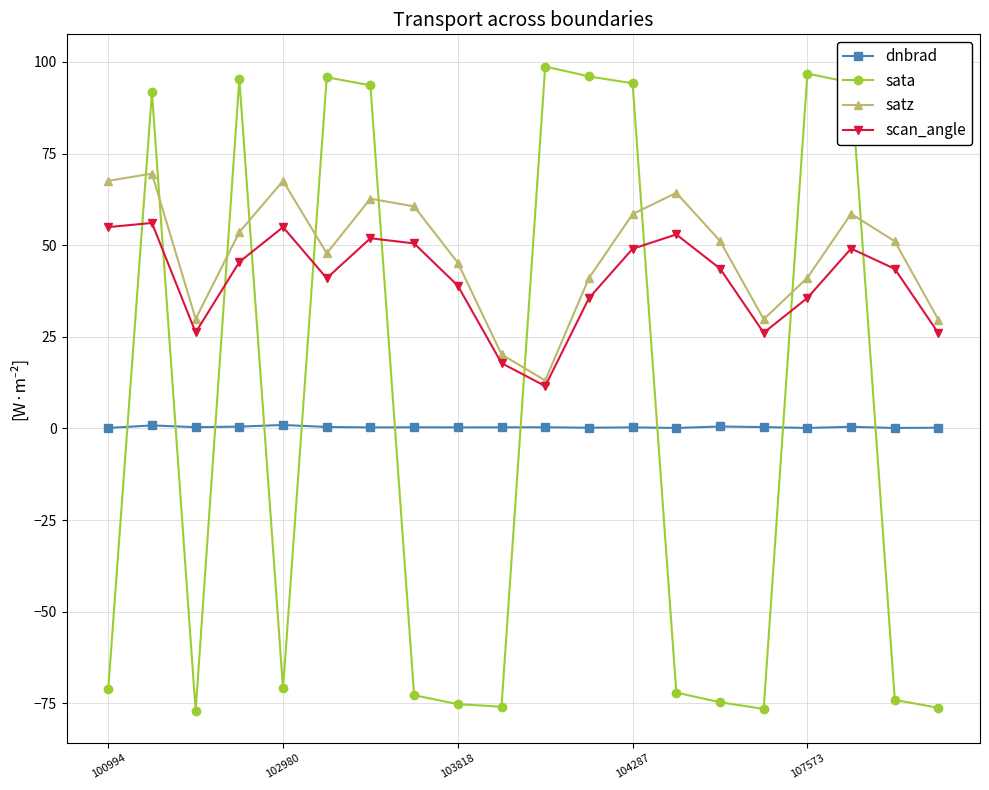

What is the value of the sata point at the 4th from the left?

95.3